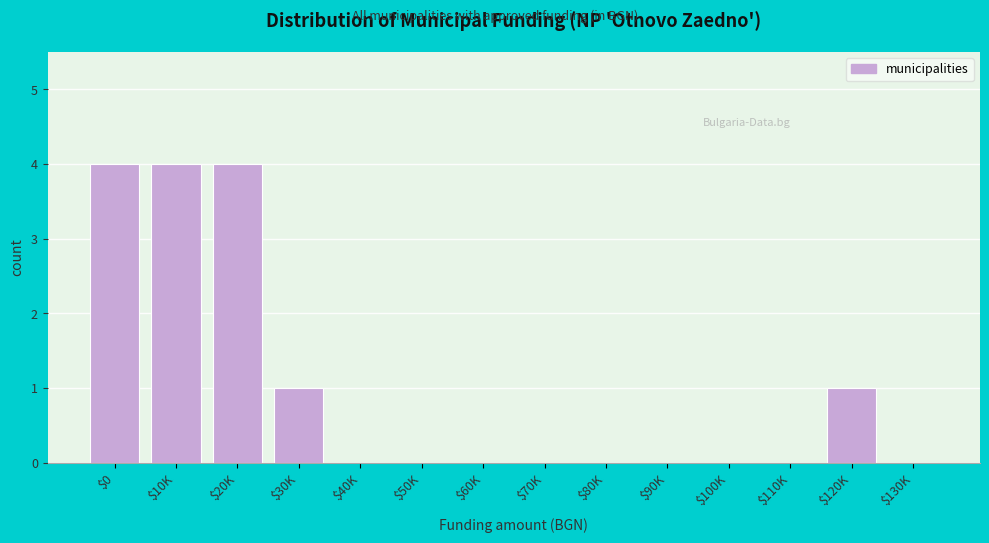

The value at $0 is 4. True or false?

True